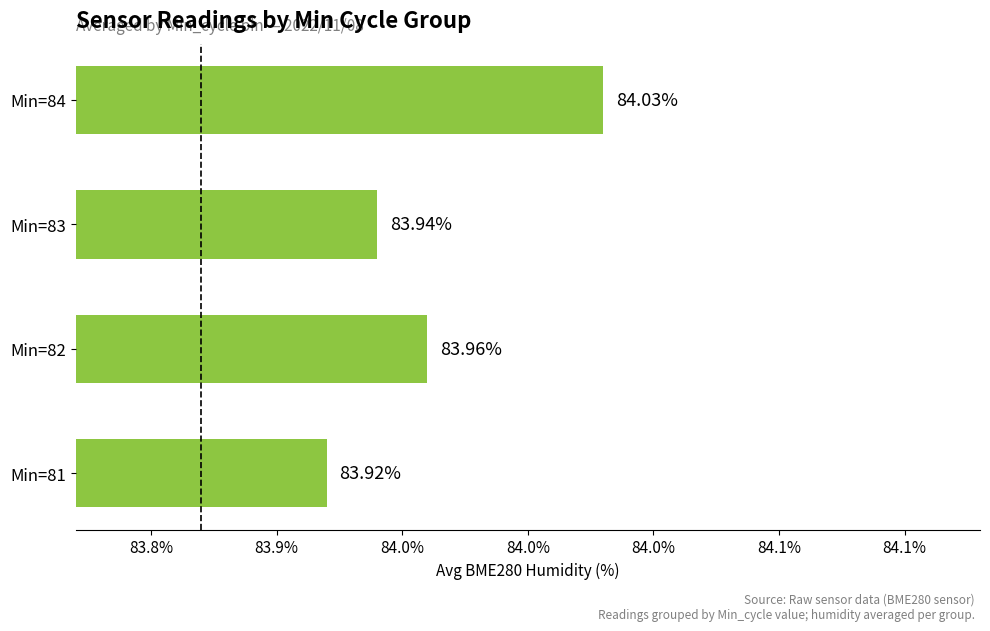

At which category does the chart reach its peak across all series?

Min=84